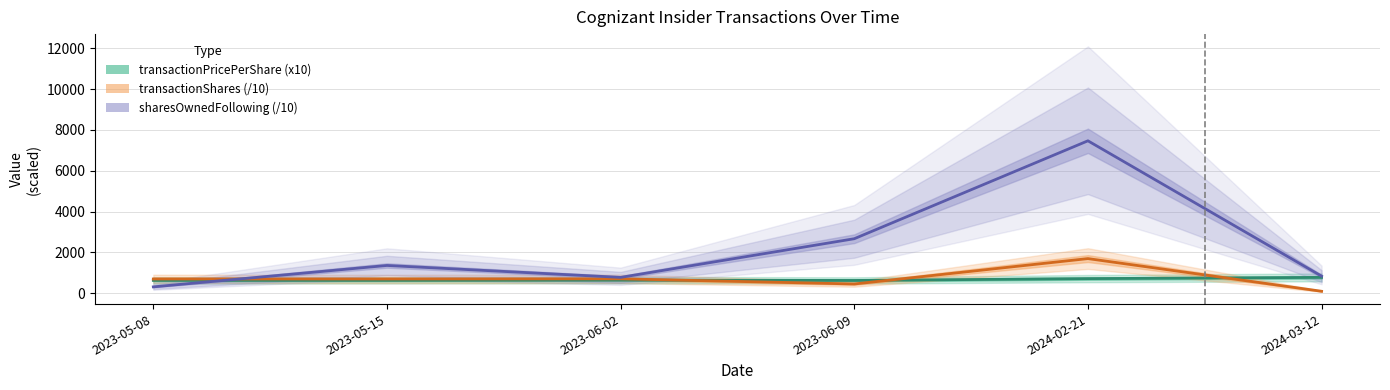

The sharesOwnedFollowing (/10) series shows 1355.6 at 2023-05-15. True or false?

True